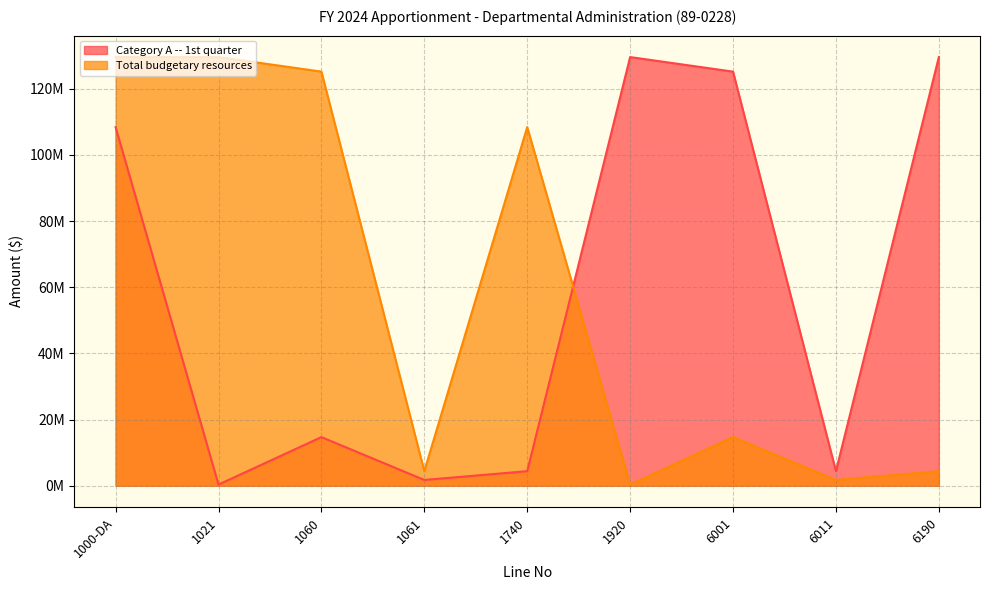

Is it true that Category A -- 1st quarter equals 171165 at 1021?

False